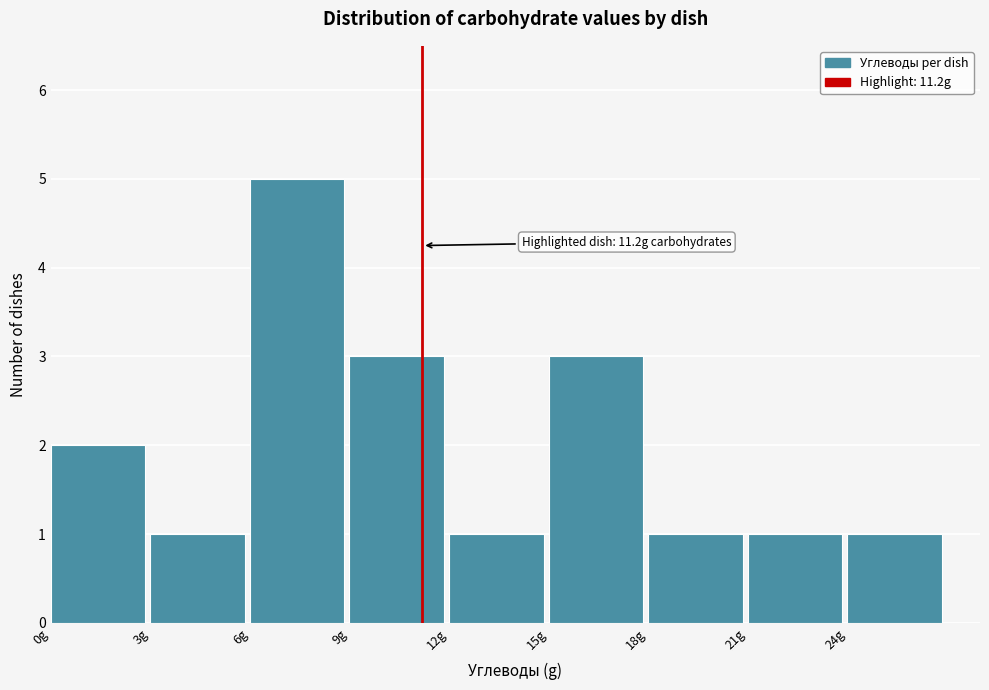

Which range on the x-axis has the tallest bar?

6 to 9